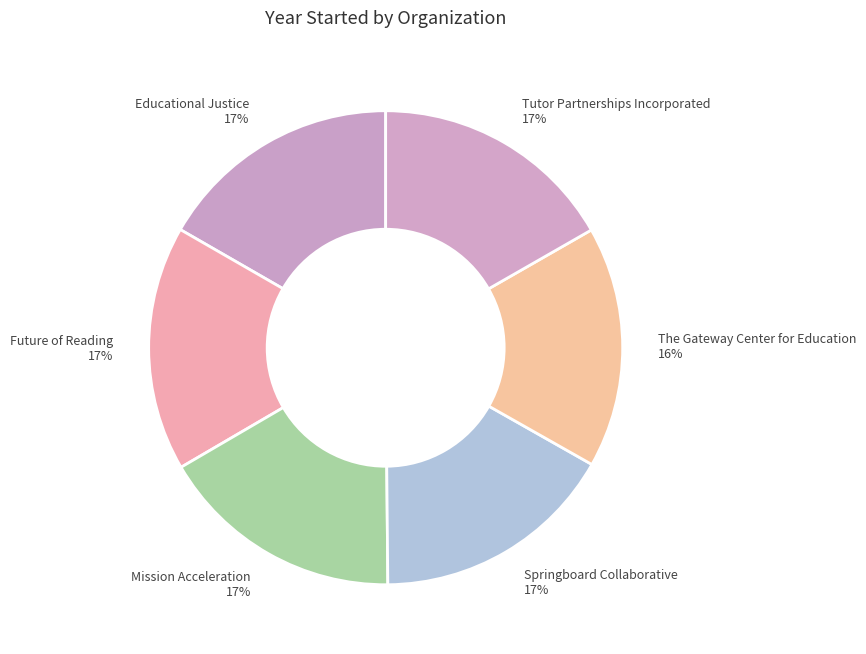

What percentage is the The Gateway Center for Education slice, to the nearest percent?

16%